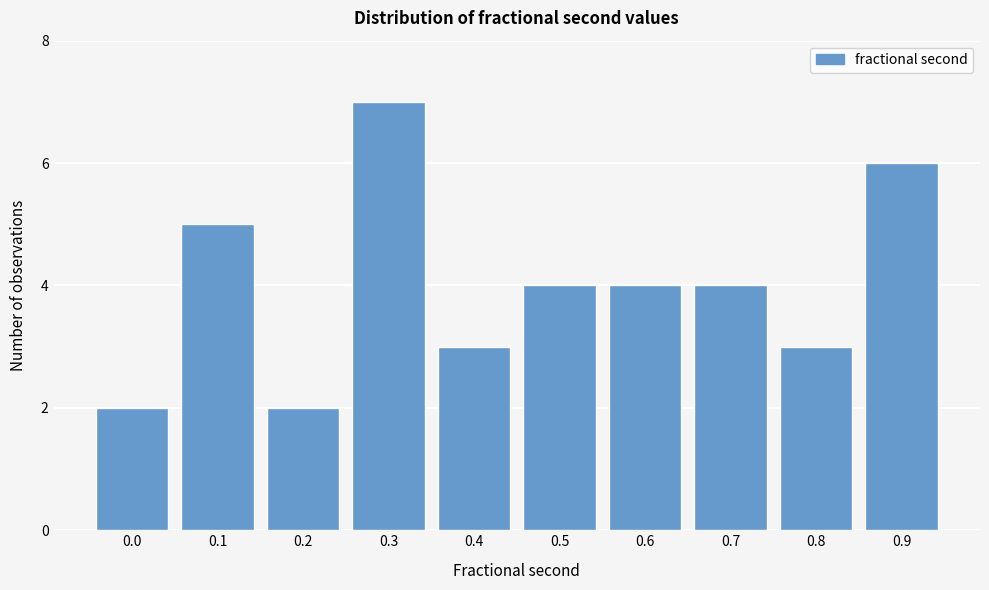

Reading left to right, what are all the values shown in this chart?

2	5	2	7	3	4	4	4	3	6